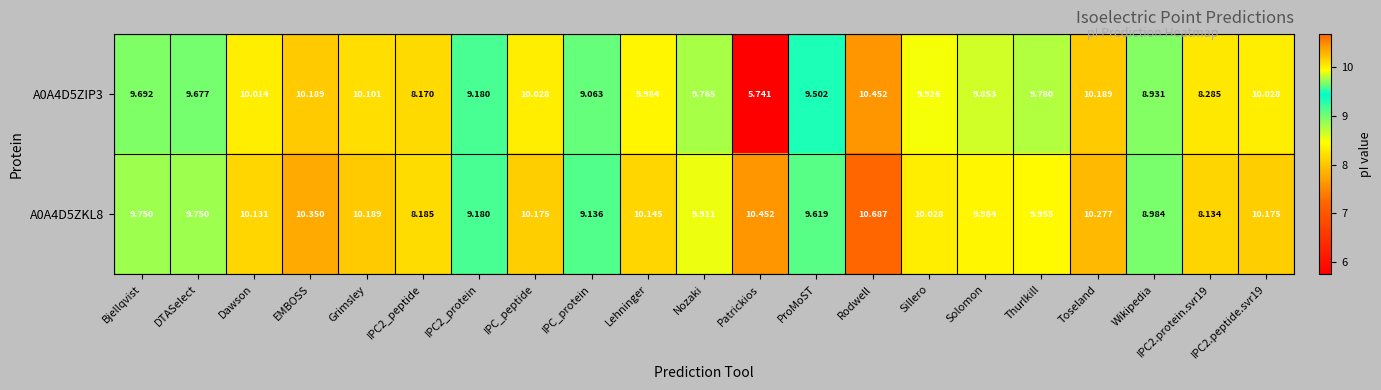

How many distinct data groups are displayed?

2